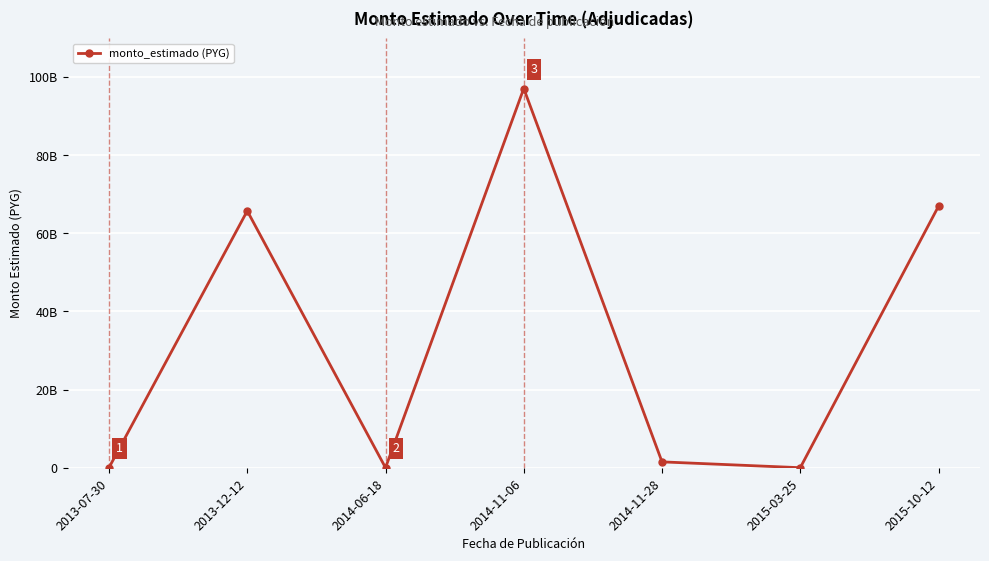

Is this an area chart (filled region under the line)?

No